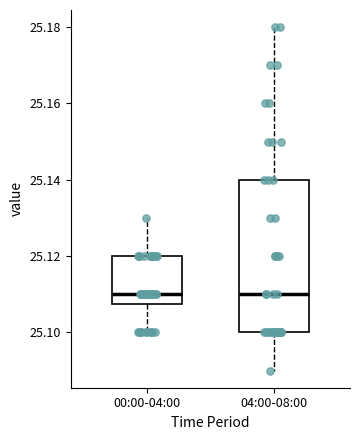

Reading left to right, transcribe this box plot: for each box, give where its median line is, the range the box spans, and where its two whiskers end, as read against the y-axis. The values are not printed on the chart, so give them approximately, as read against the axis.

00:00-04:00: median 25.110, box 25.108 to 25.120, whiskers 25.100 to 25.130
04:00-08:00: median 25.110, box 25.100 to 25.140, whiskers 25.090 to 25.180